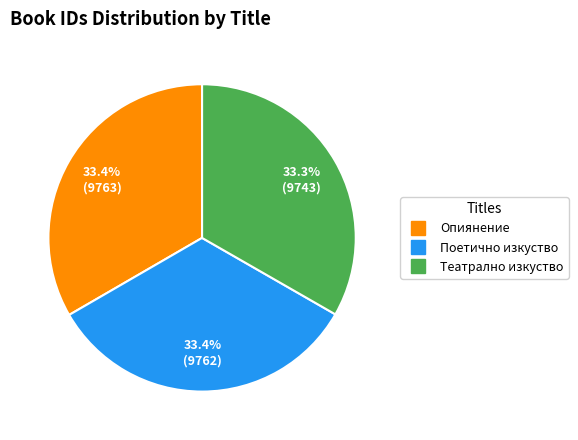

What is the ratio of the value at Театрално изкуство to the value at Опиянение?

1.0